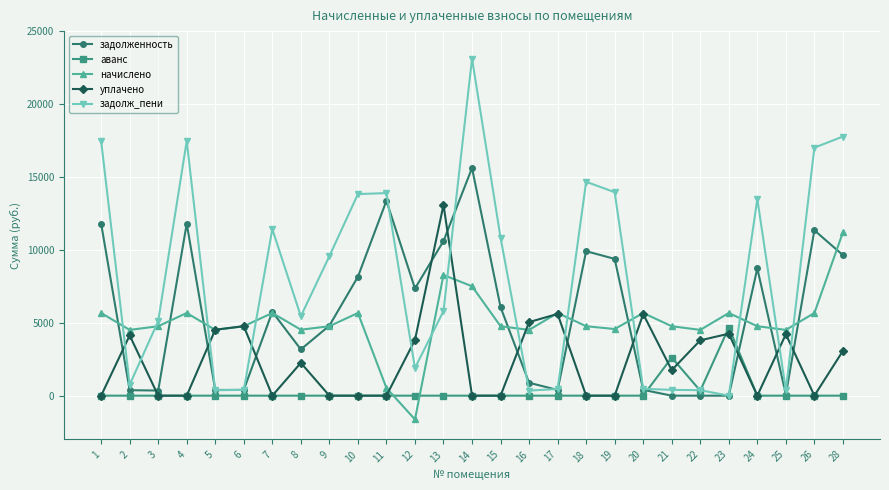

Count the number of categories in the chart.

27